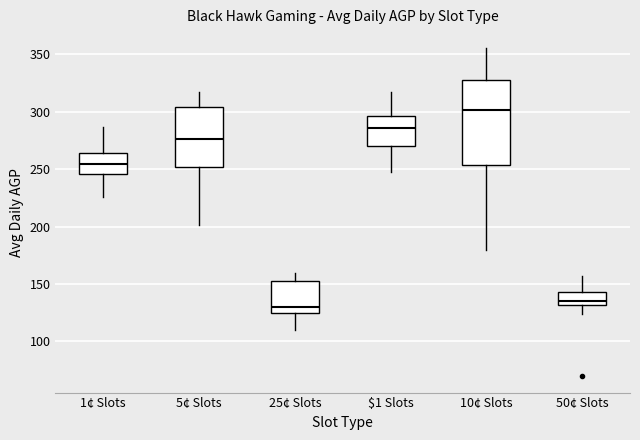

Reading left to right, transcribe this box plot: for each box, give where its median line is, the range the box spans, and where its two whiskers end, as read against the y-axis. The values are not printed on the chart, so give them approximately, as read against the axis.

1¢ Slots: median 255, box 245 to 265, whiskers 225 to 285
5¢ Slots: median 275, box 250 to 305, whiskers 200 to 315
25¢ Slots: median 130, box 125 to 155, whiskers 110 to 160
$1 Slots: median 285, box 270 to 295, whiskers 245 to 315
10¢ Slots: median 300, box 255 to 325, whiskers 180 to 355
50¢ Slots: median 135, box 130 to 145, whiskers 125 to 155